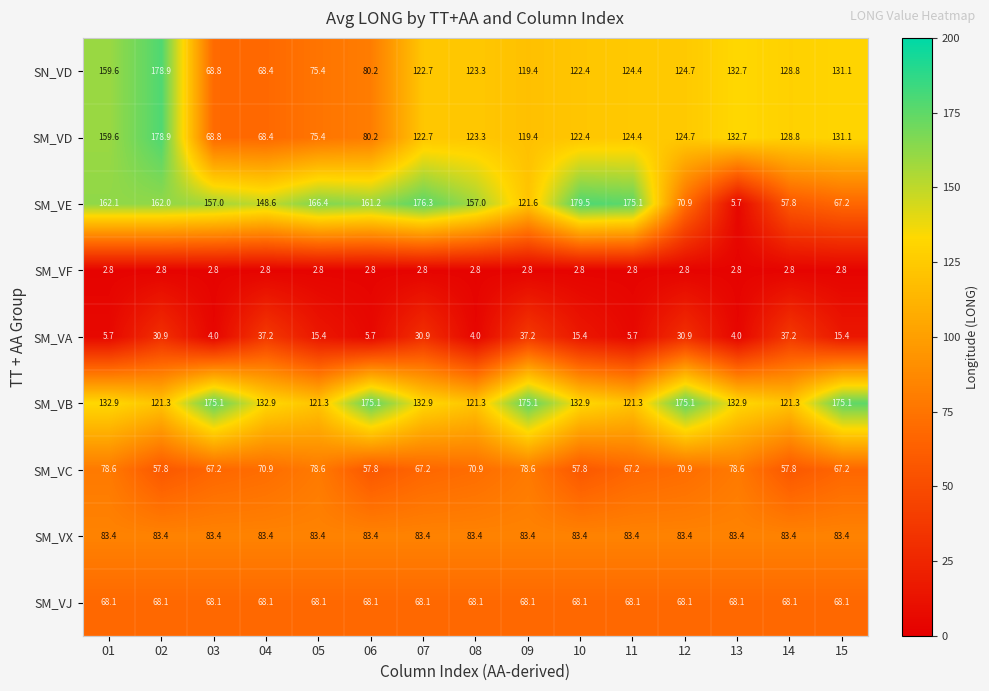

How many categories are shown in the chart?

15